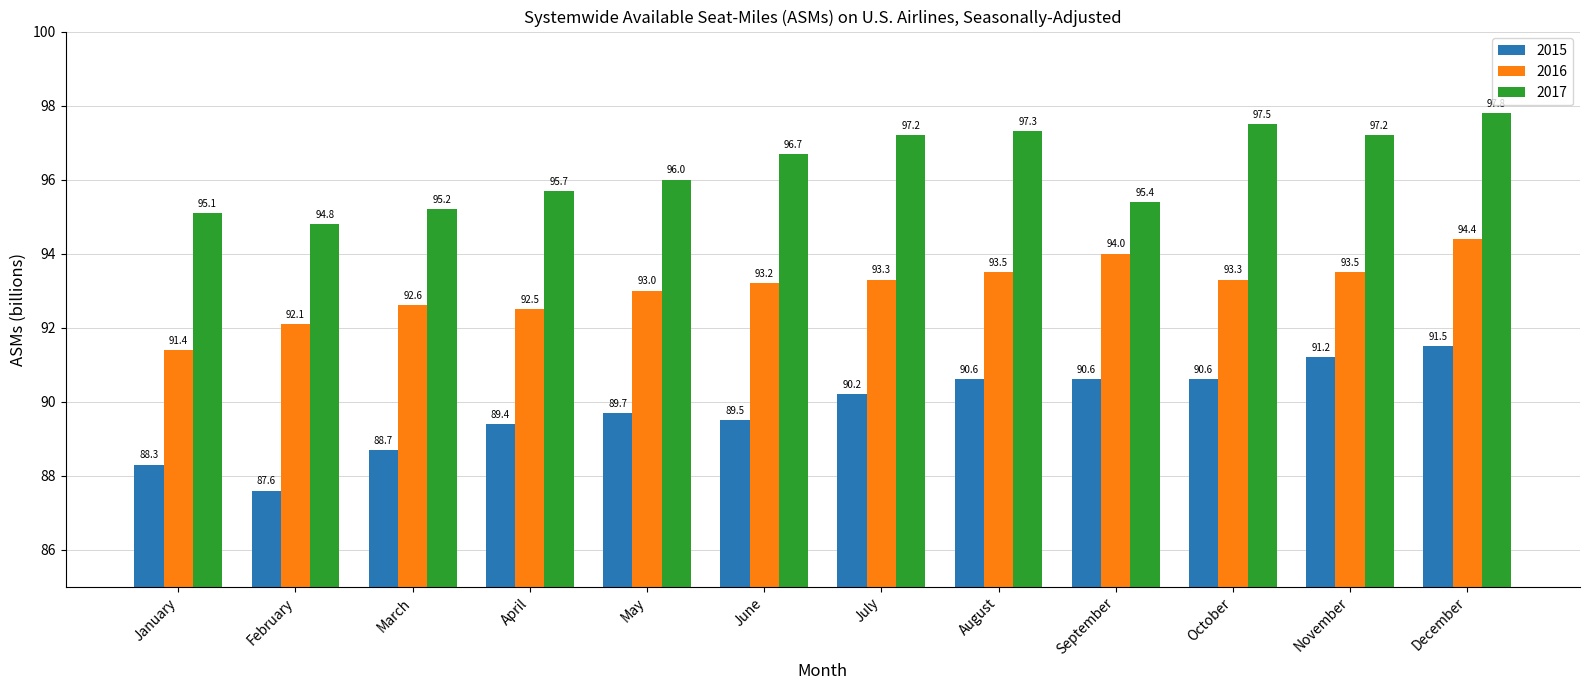

How many groups of bars are there?

12